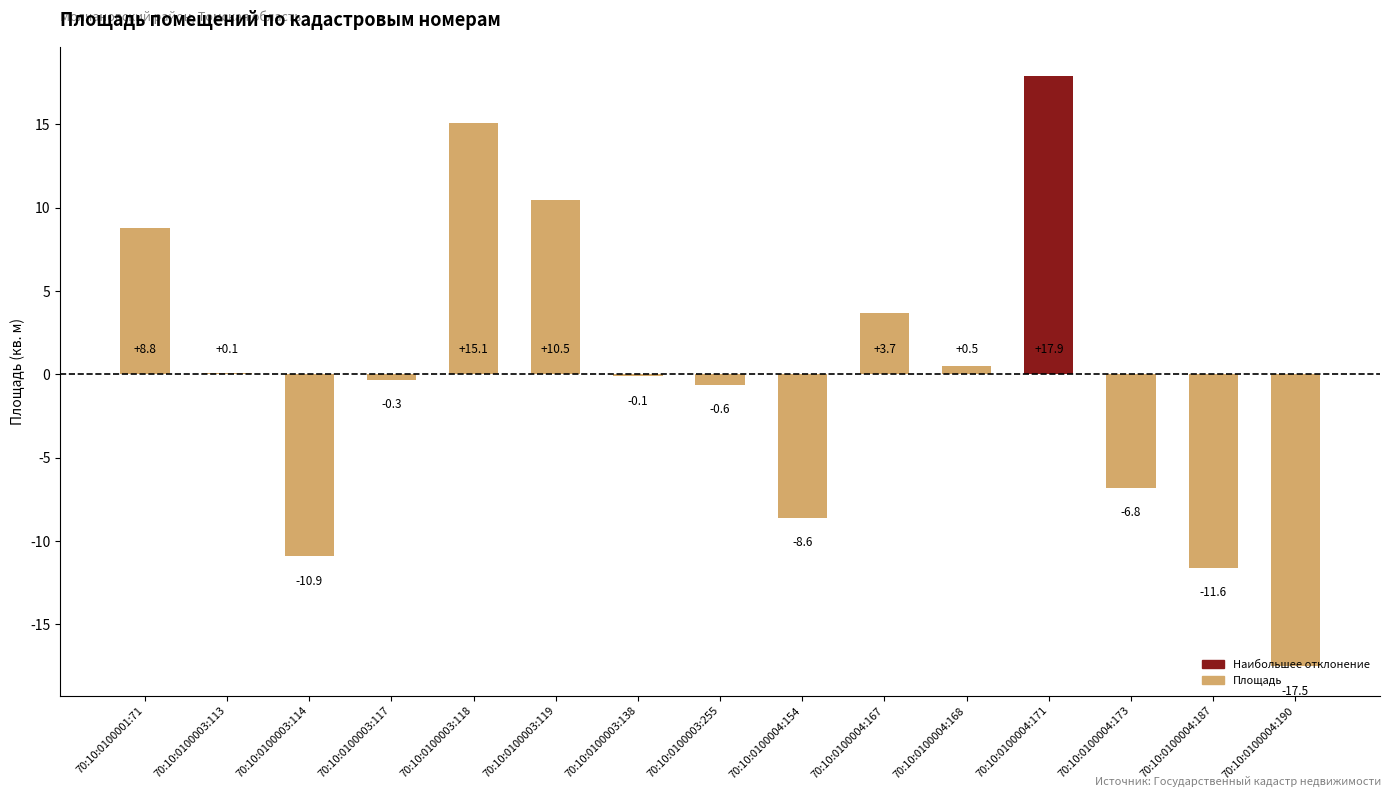

Is it true that the value at 70:10:0100004:187 is -11.6?

True